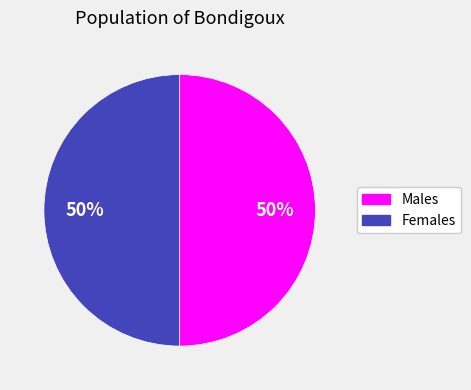

To the nearest percent, what is the average slice percentage?

50%